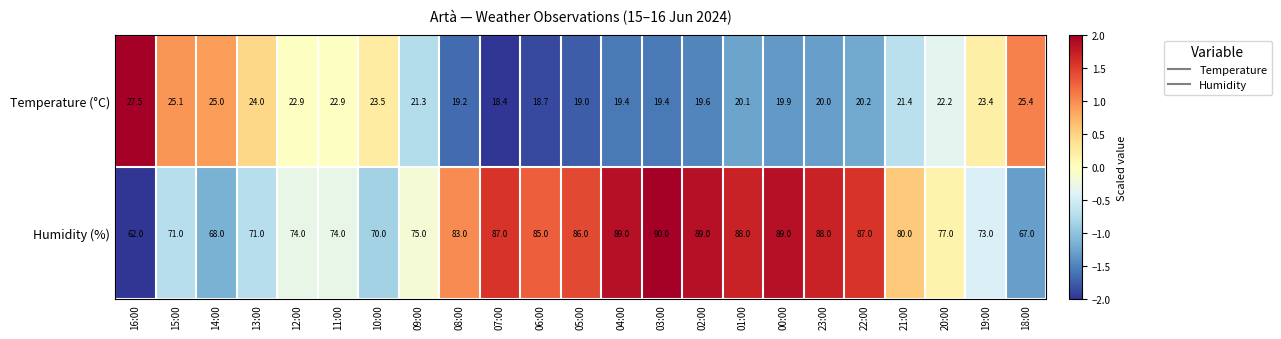

Which series has the largest total across all categories?

Humidity (%)